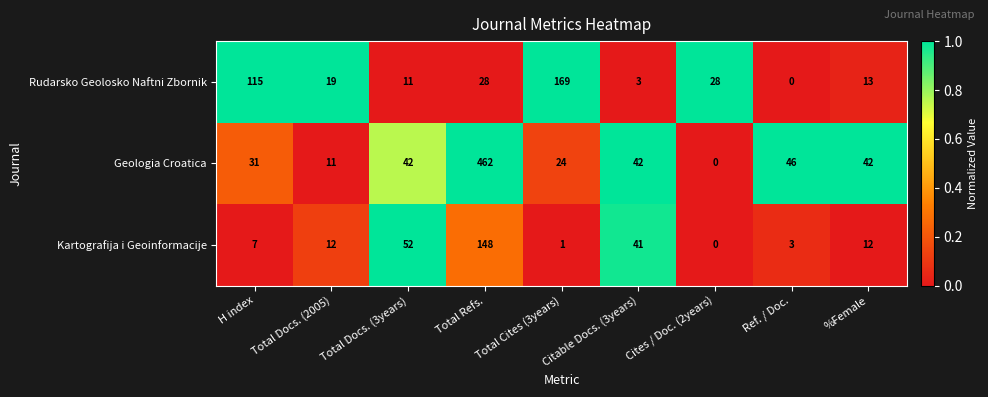

Rank the series at Total Docs. (3years) from lowest to highest value.

Rudarsko Geolosko Naftni Zbornik, Geologia Croatica, Kartografija i Geoinformacije